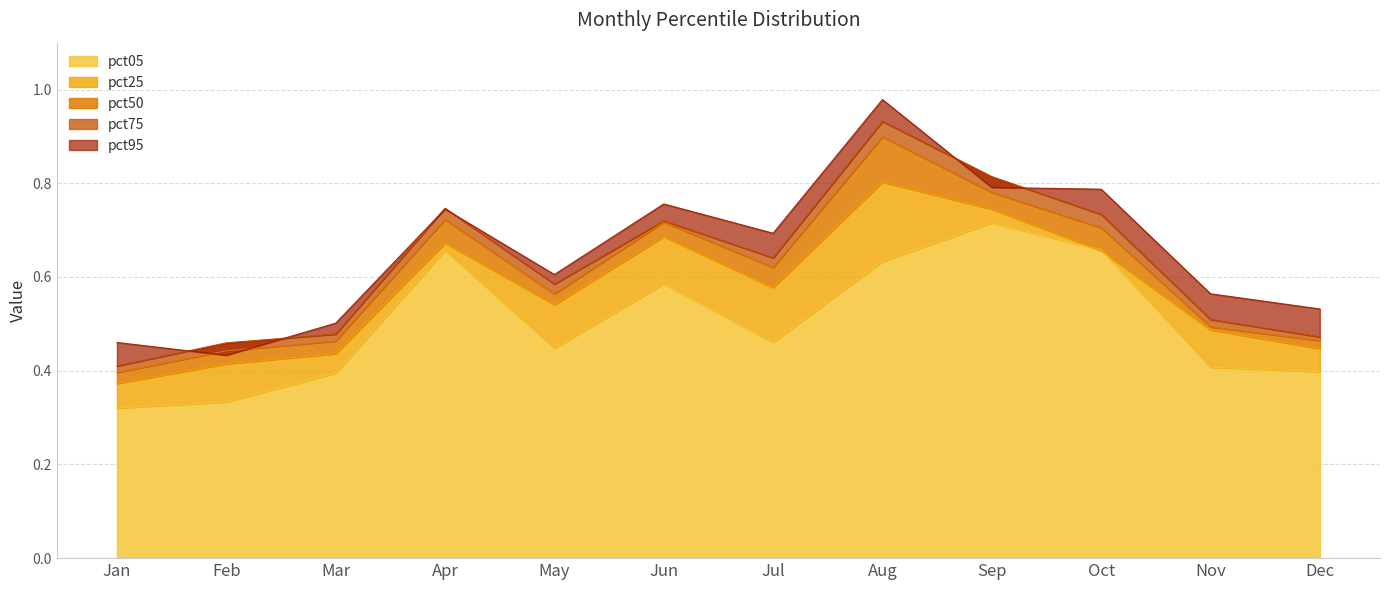

What is the value of the pct25 point at the 7th from the left?

0.6